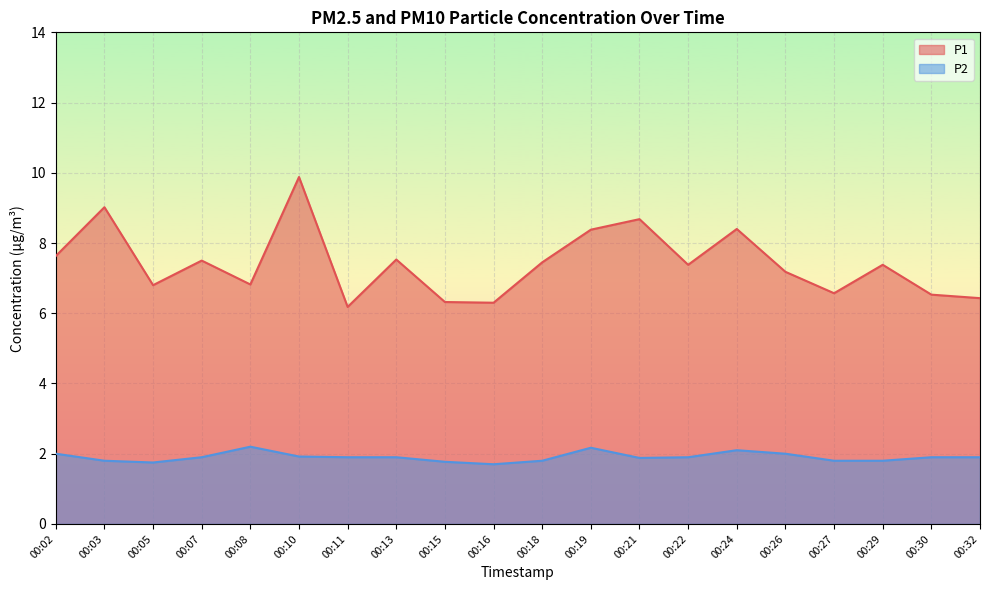

At which category does the chart reach its peak across all series?

00:10